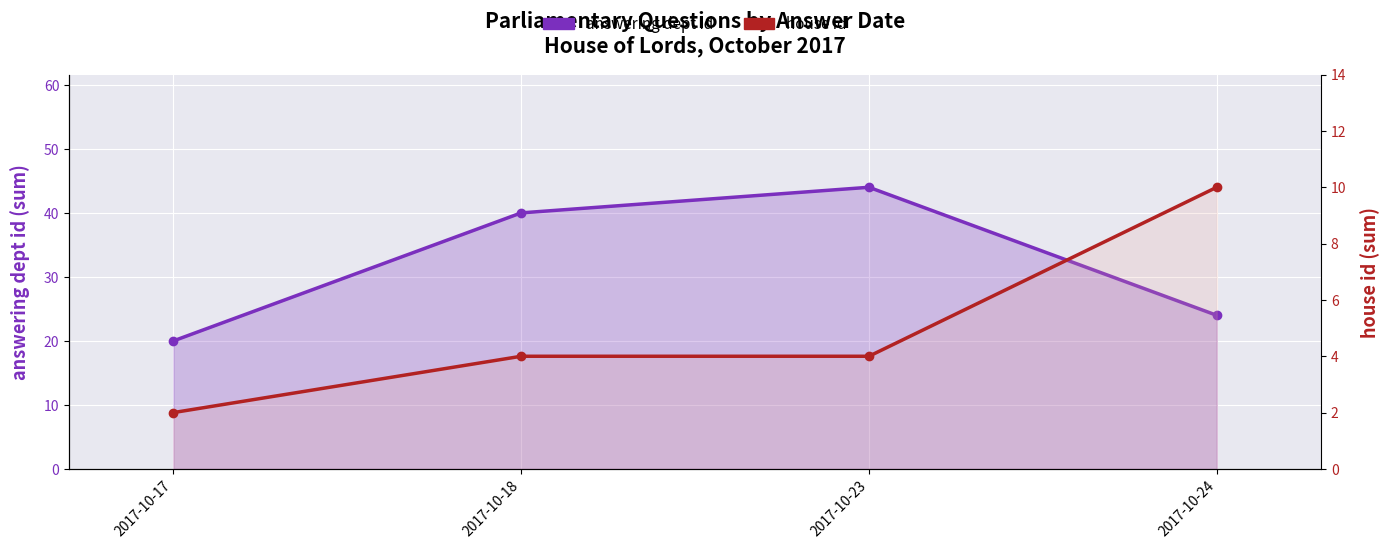

Reading right to left, what are all the values shown in this chart?

answering dept id: 24	44	40	20
house id: 10	4	4	2